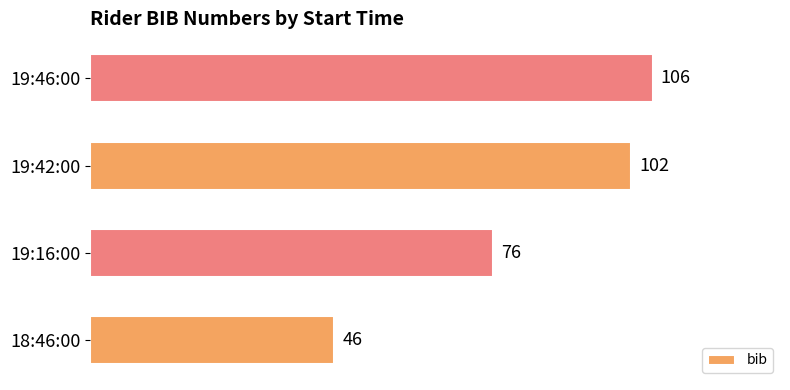

Rank the categories by value from lowest to highest.

18:46:00, 19:16:00, 19:42:00, 19:46:00